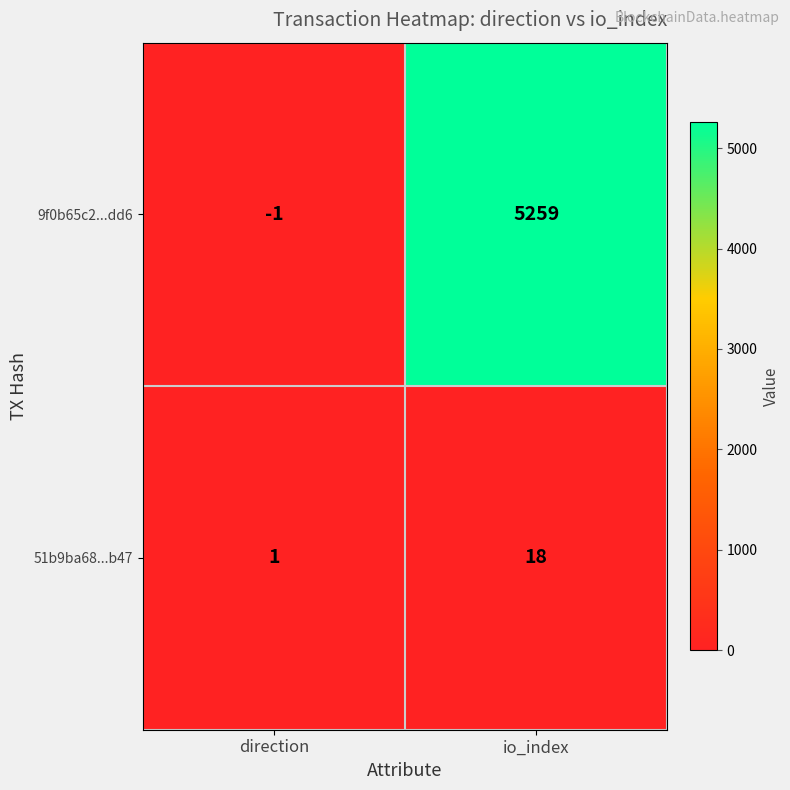

Rank the series by their average value, from highest to lowest.

9f0b65c2...dd6, 51b9ba68...b47